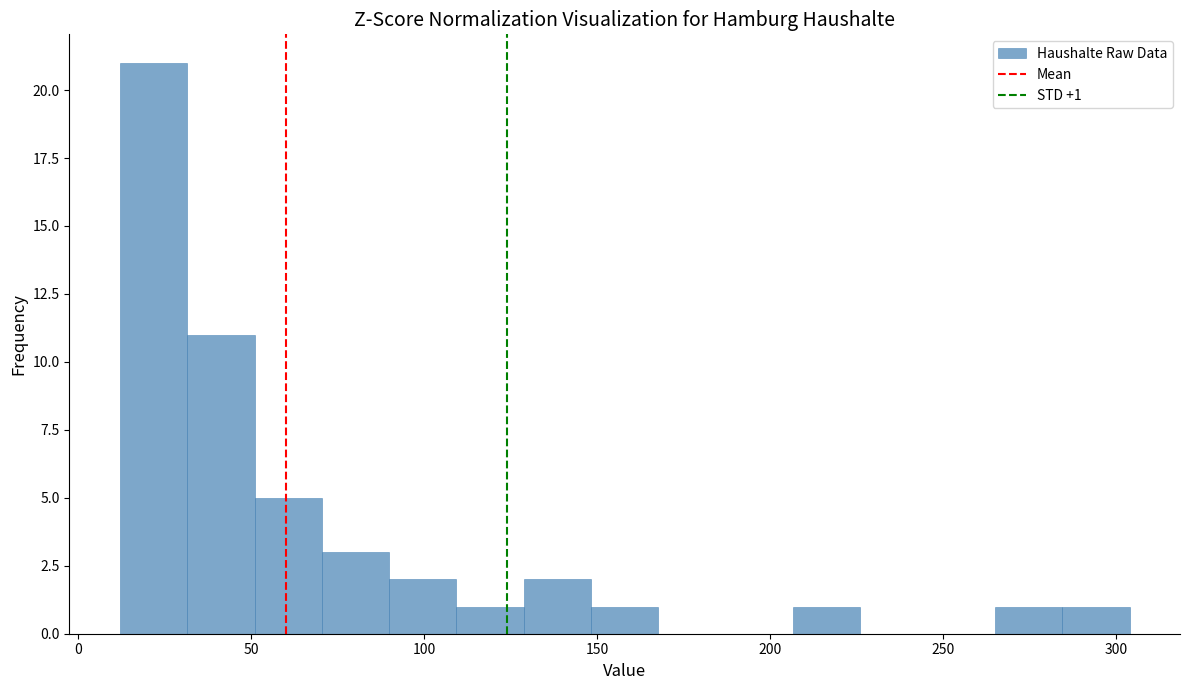

Around what value on the x-axis is the tallest bar? Give the approximate position of its centre, as read against the axis.

20